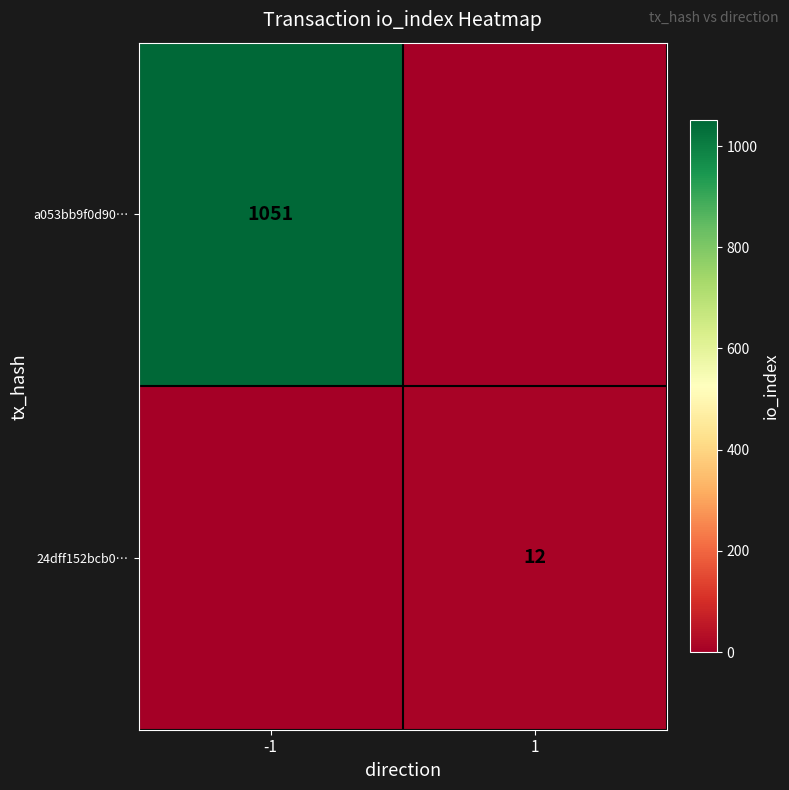

At how many categories does at least one series exceed 815?

1